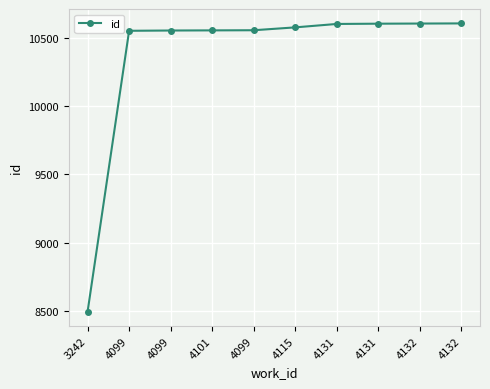

What is the change in value from 4099 to 4131?

+50